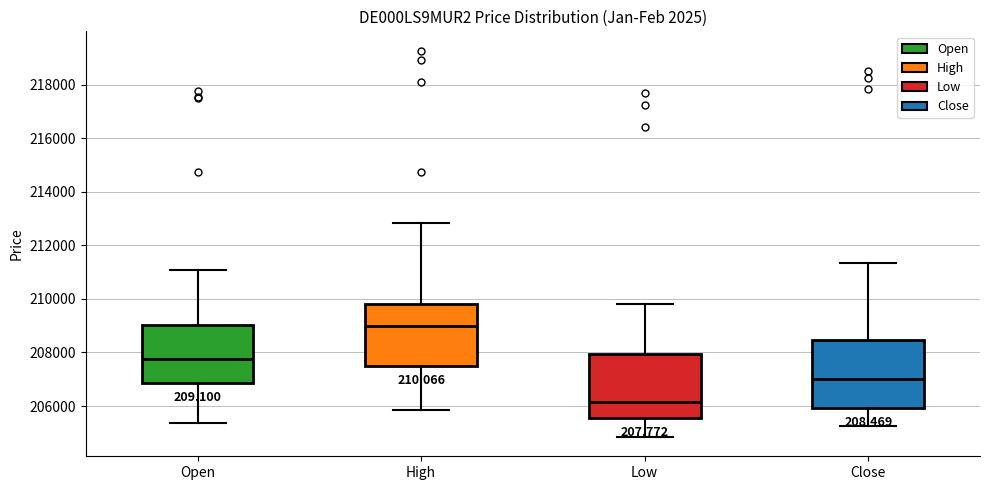

Reading left to right, read every box against the y-axis: the position of its median line, the range the box covers, and the ends of its whiskers. The values are not printed on the chart, so give them approximately, as read against the axis.

Open: median 207800, box 206800 to 209000, whiskers 205400 to 211000
High: median 209000, box 207600 to 209800, whiskers 205800 to 212800
Low: median 206200, box 205600 to 208000, whiskers 204800 to 209800
Close: median 207000, box 206000 to 208400, whiskers 205200 to 211400